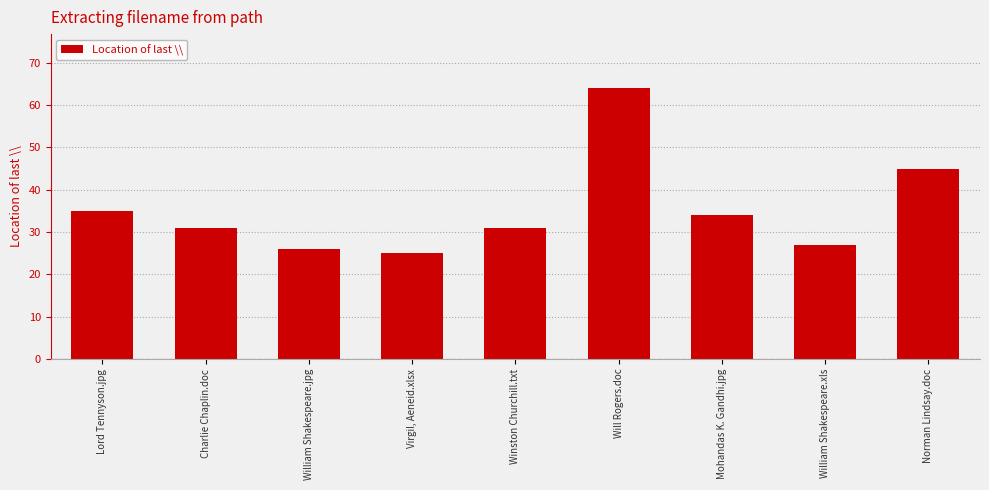

The chart shows a value of 58 at Mohandas K. Gandhi.jpg. True or false?

False